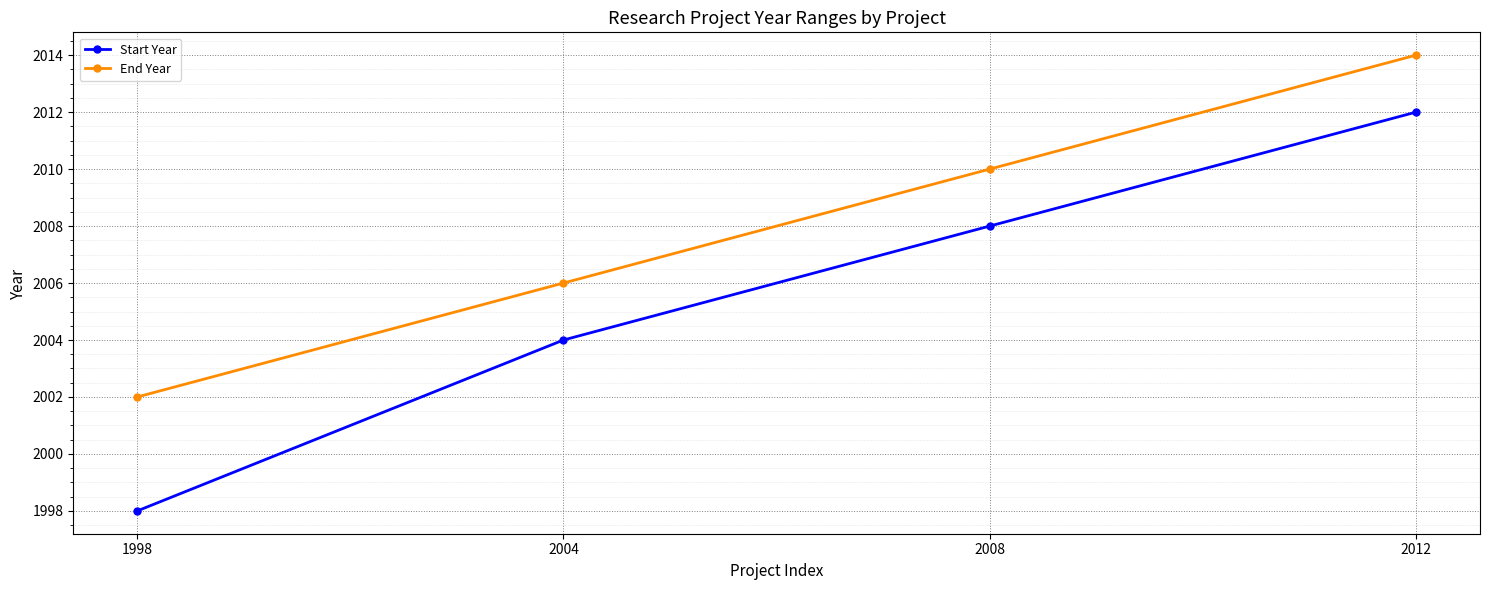

How many lines are shown in the chart?

2